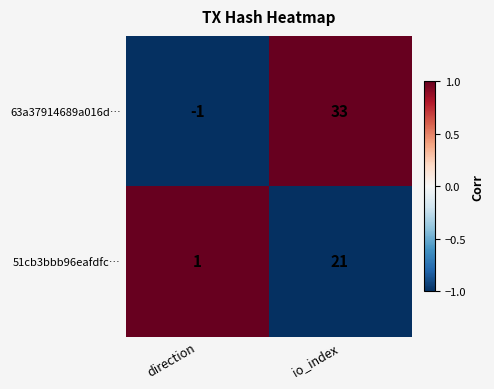

Rank the series at io_index from lowest to highest value.

51cb3bbb96eafdfc…, 63a37914689a016d…